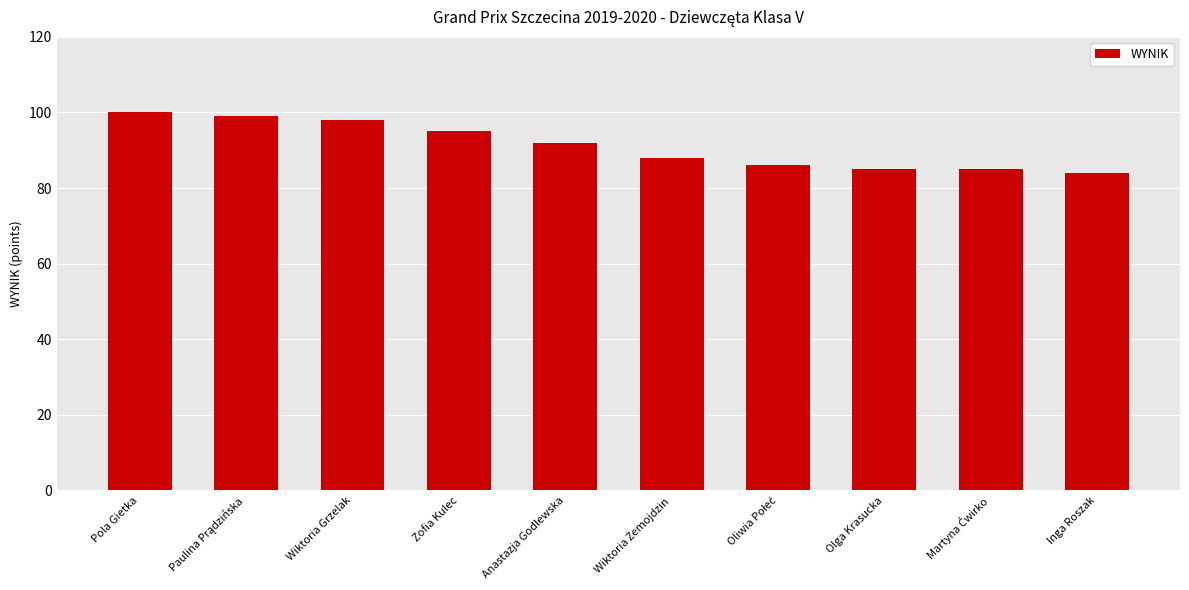

The value at Zofia Kulec is 158. True or false?

False